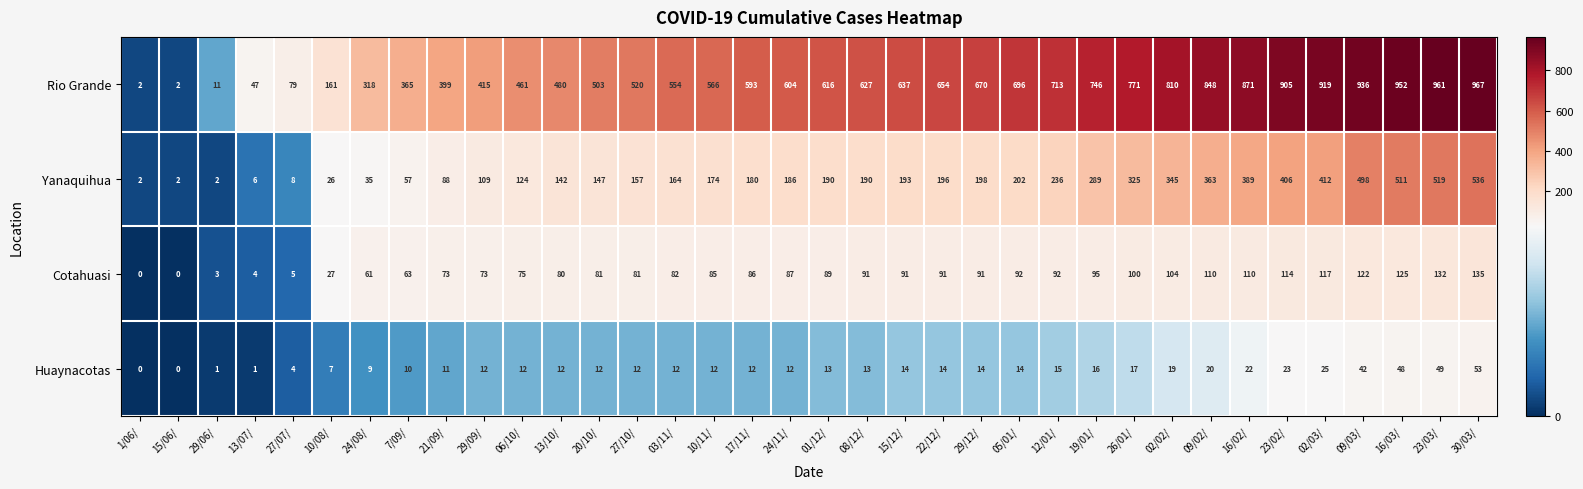

Which series changed the most between 10/11/ and 09/02/?

Rio Grande